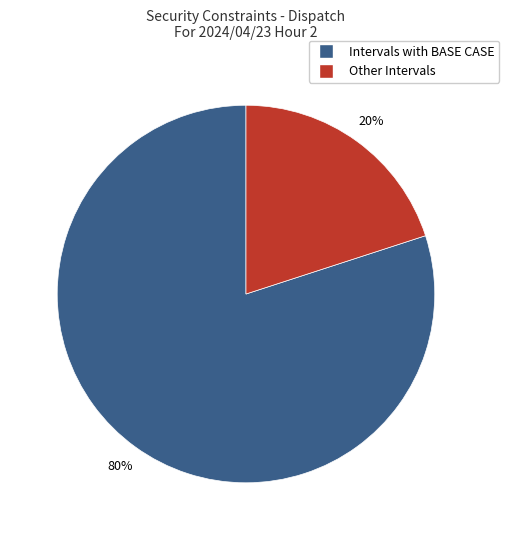

How many segments does this pie chart have?

2